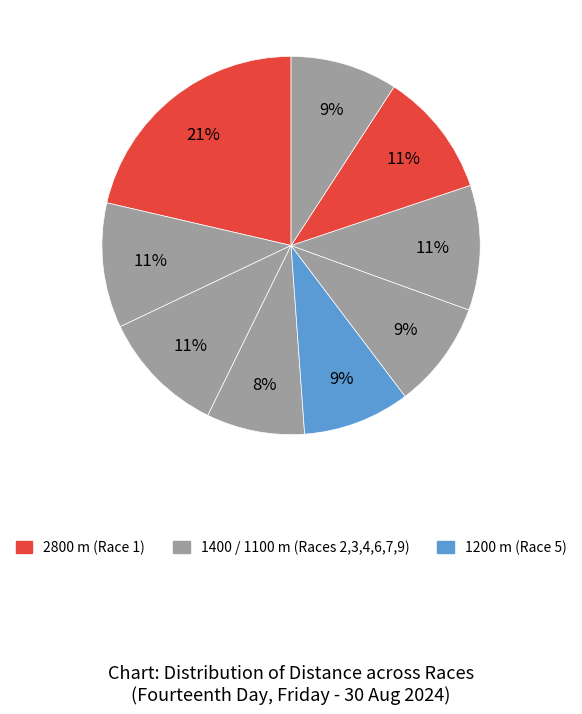

How many slices are in this pie chart?

9